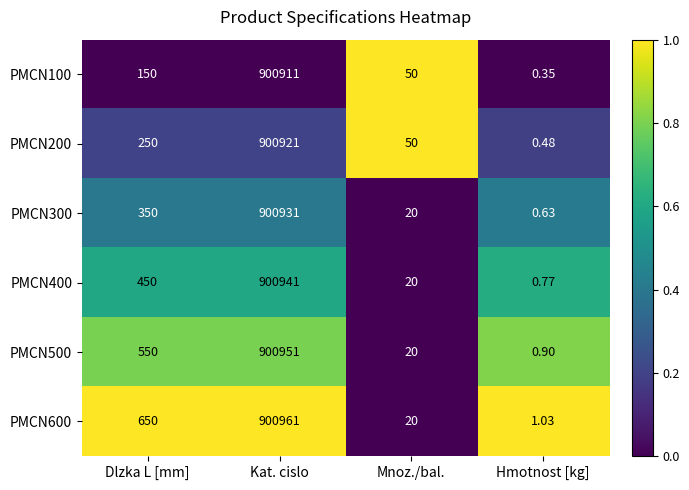

Between Dlzka L [mm] and Kat. cislo, which series saw the biggest shift?

PMCN100